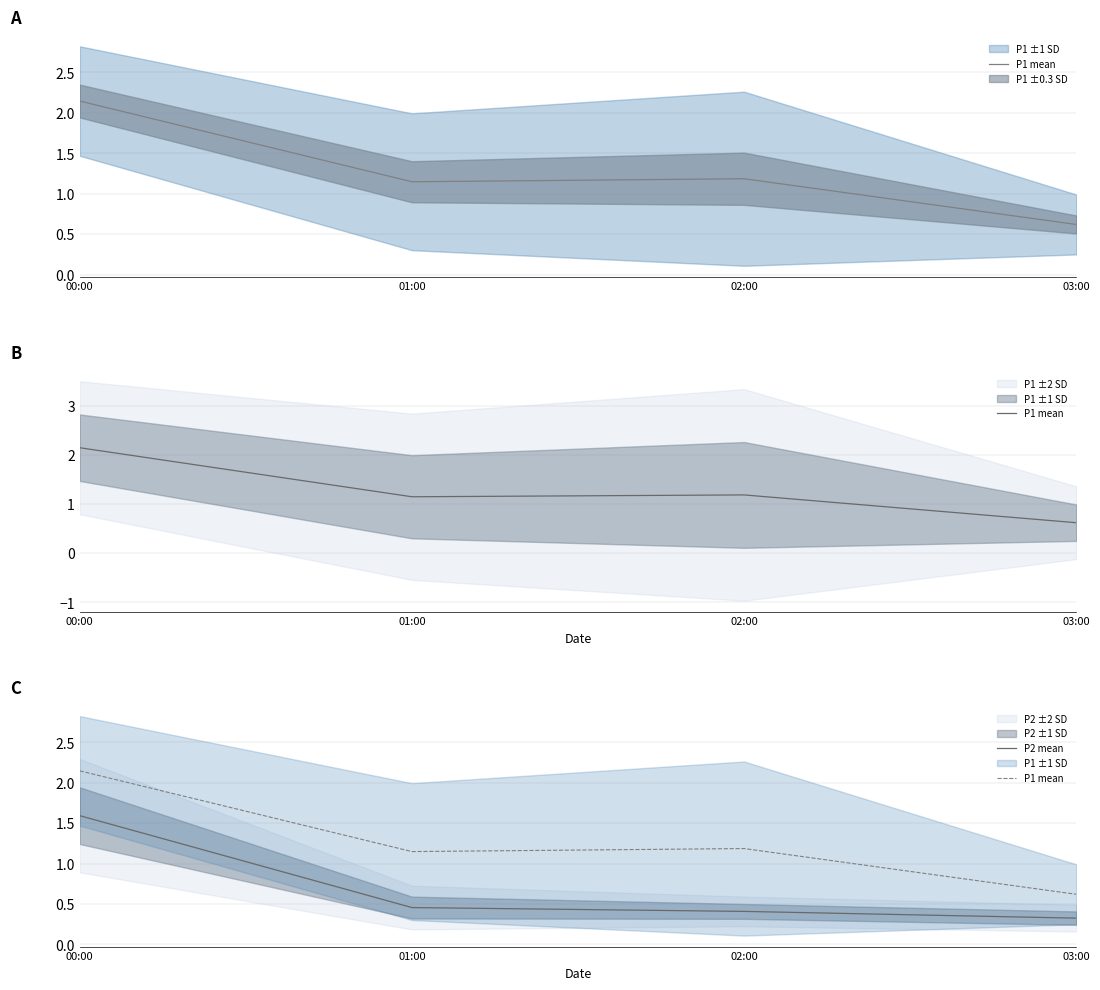

Which label corresponds to the smallest value in the chart?

03:00